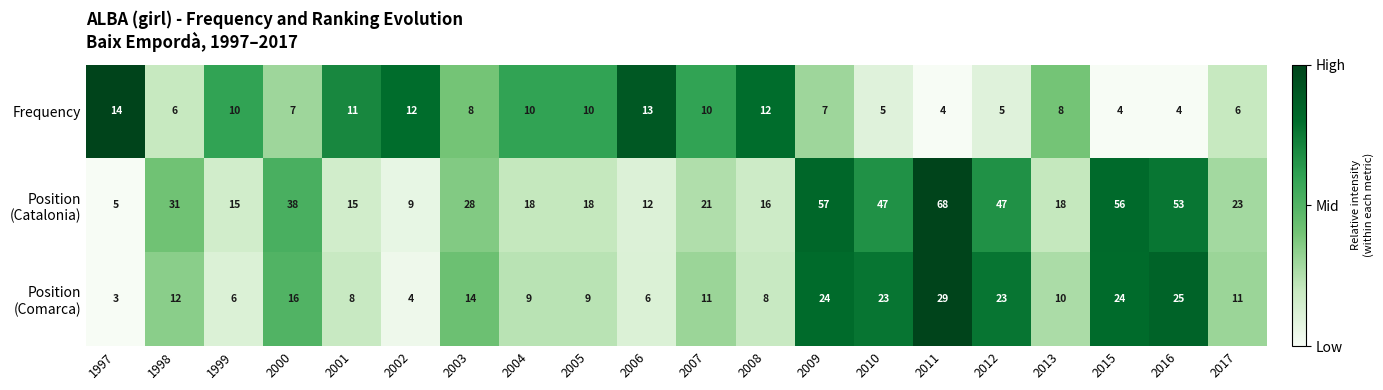

The value of Frequency at 2017 is 6. True or false?

True